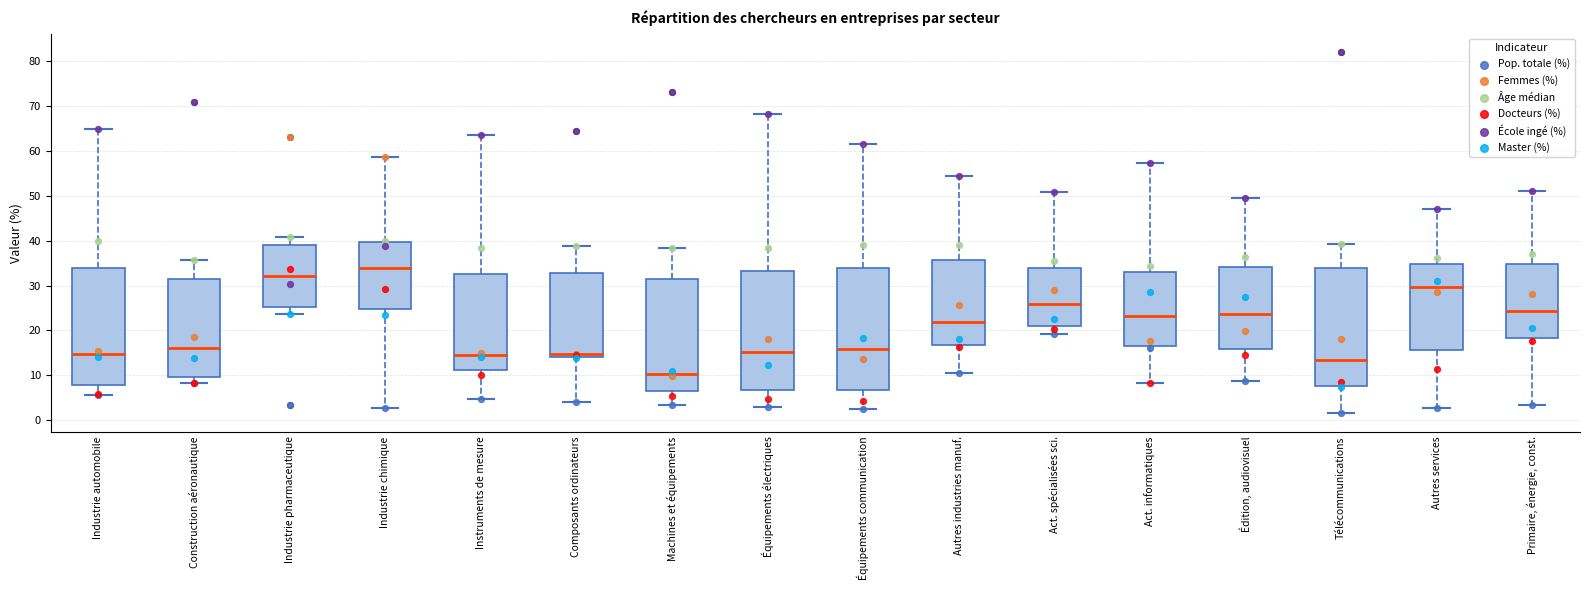

Where does the lower whisker of the box for Construction aéronautique end on the y-axis? The values are not printed on the chart, so give them approximately, as read against the axis.

8